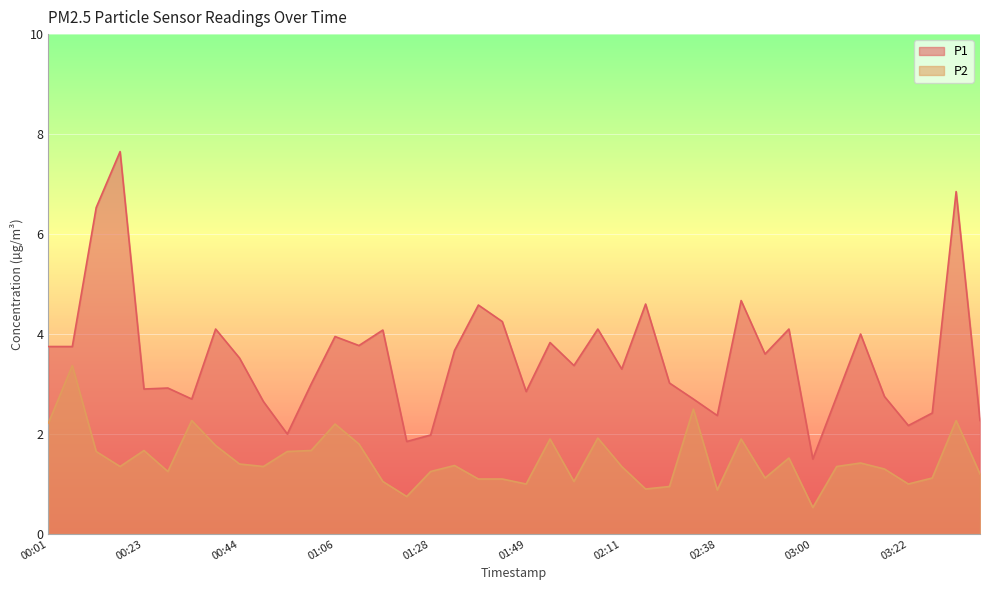

The P1 series shows 2.2 at 03:22. True or false?

True